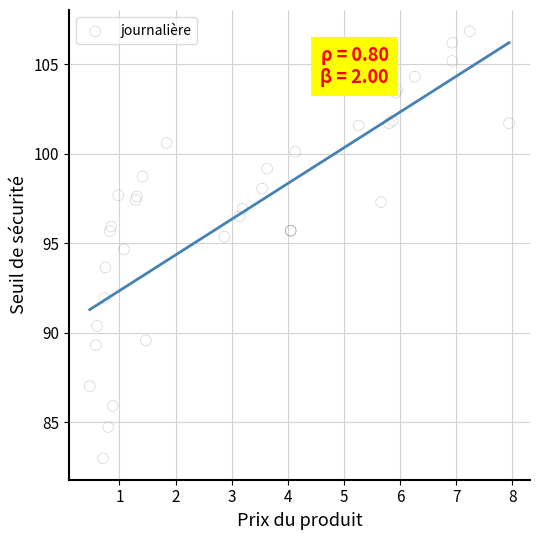

What Y value in the scatter plot is closest to 94?

93.7